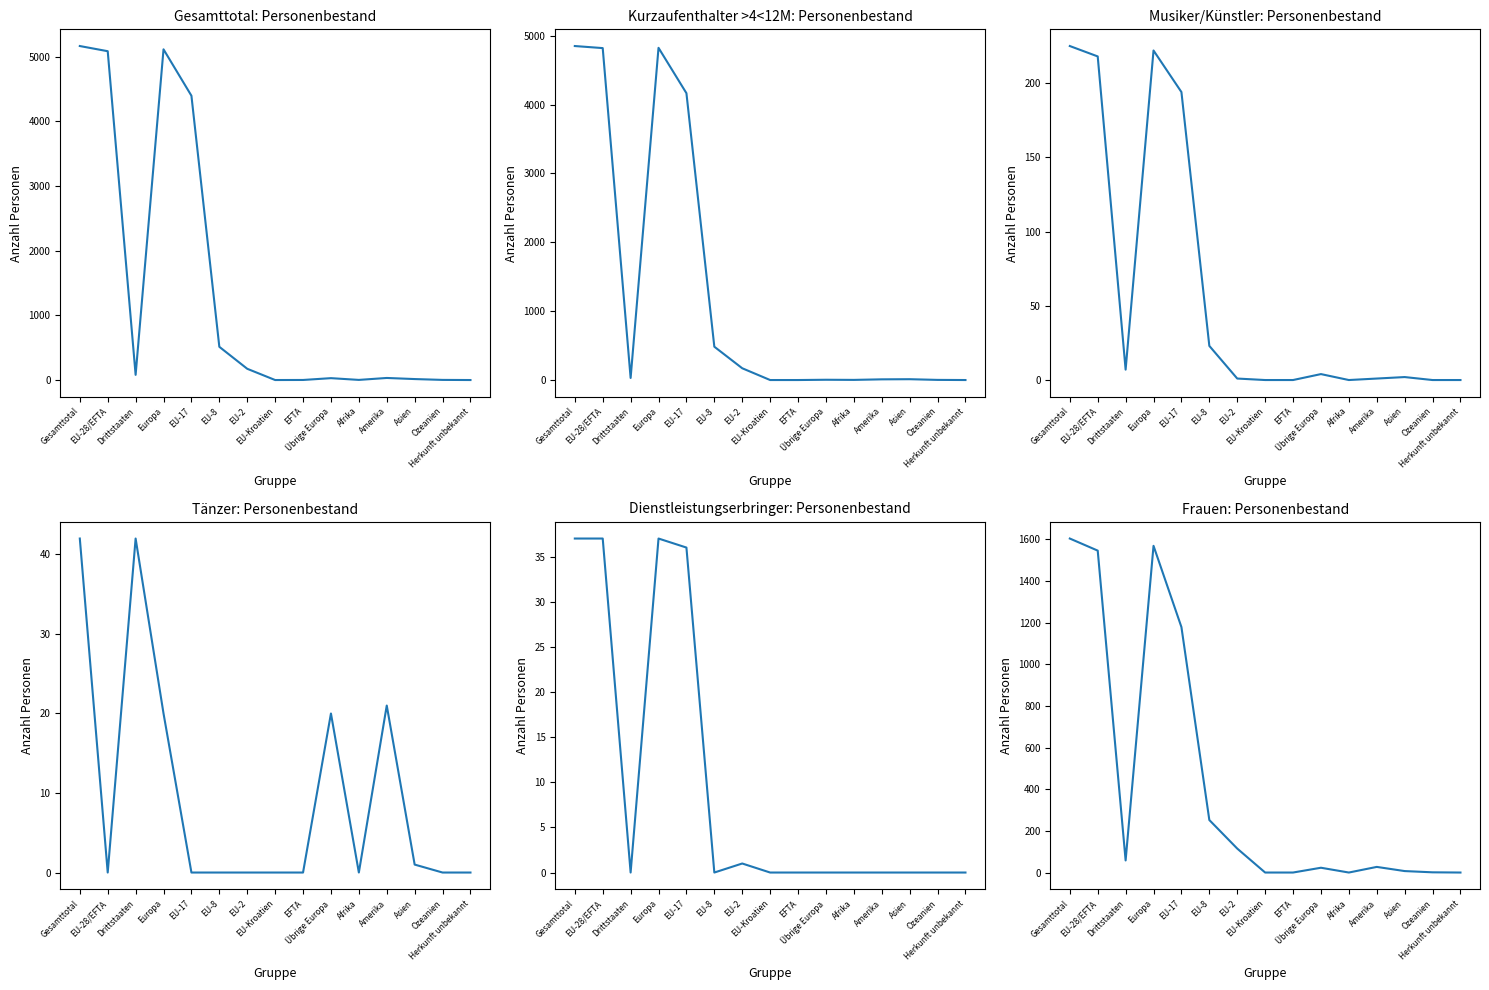

What is the sum of the Frauen Total values at EU-17 and EU-Kroatien?

1178